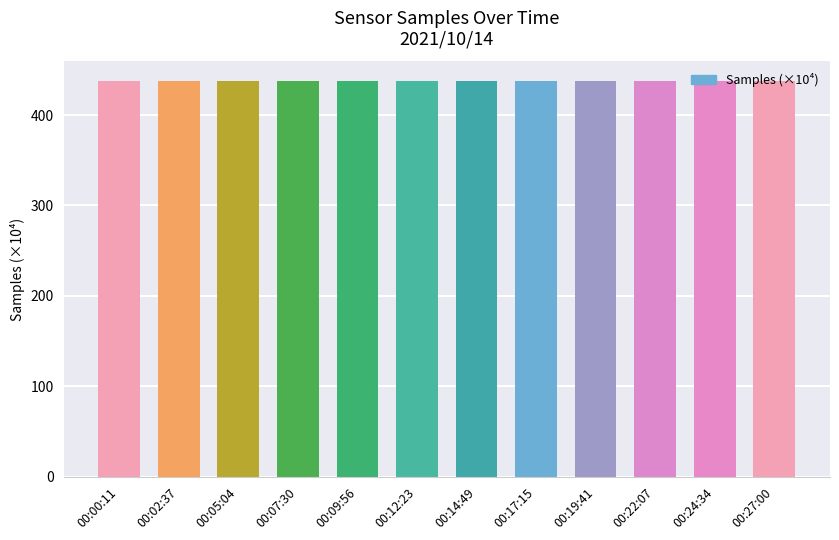

The chart shows a value of 437.3 at 00:19:41. True or false?

True